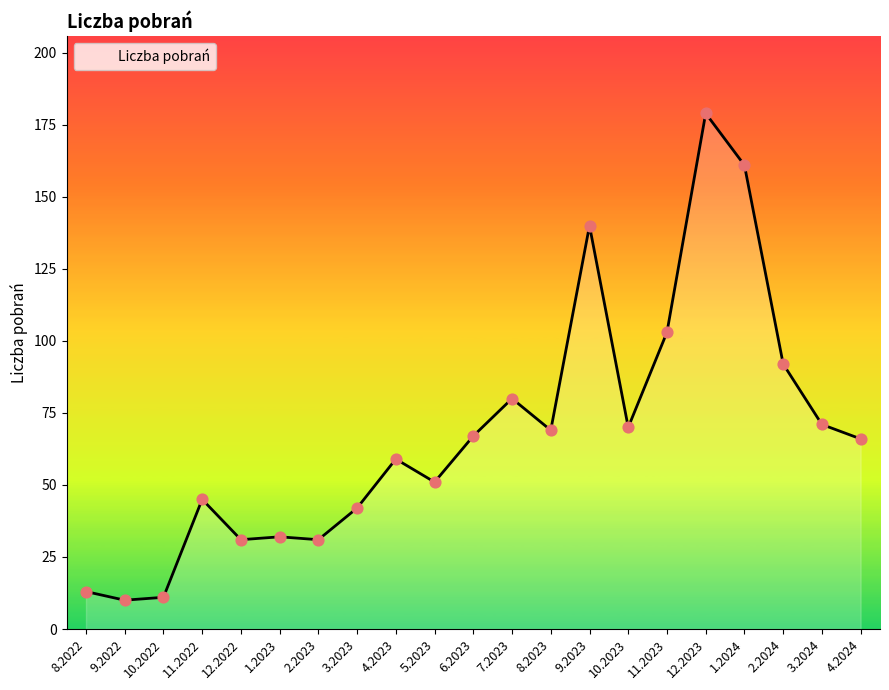

Approximately how many times larger is the value at 9.2023 compared to 5.2023?

2.7